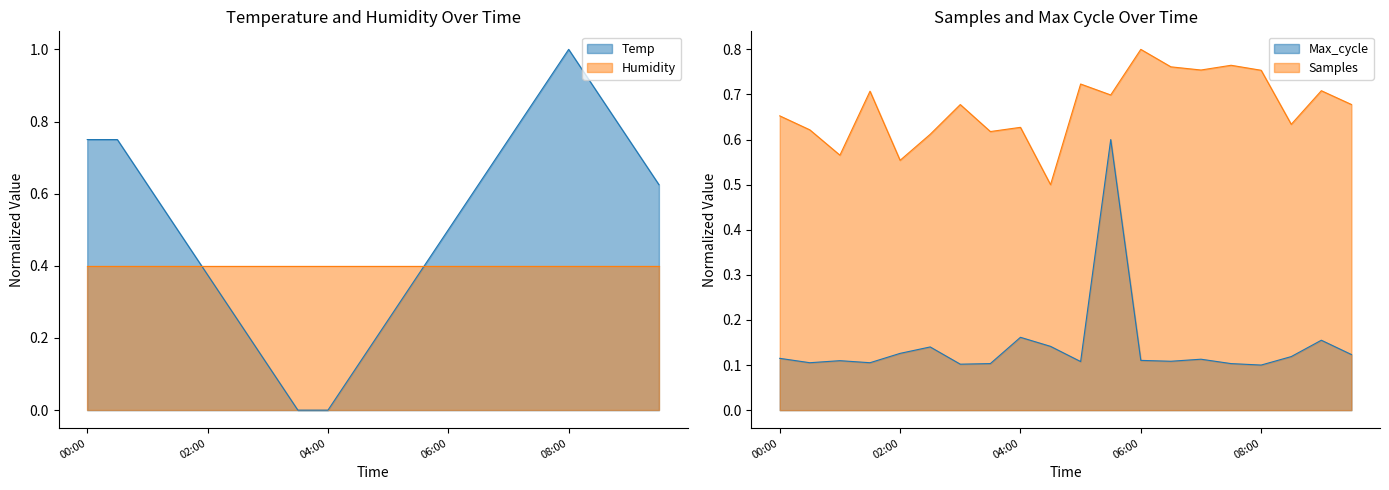

The Max_cycle series shows 0.1 at 00:30. True or false?

False